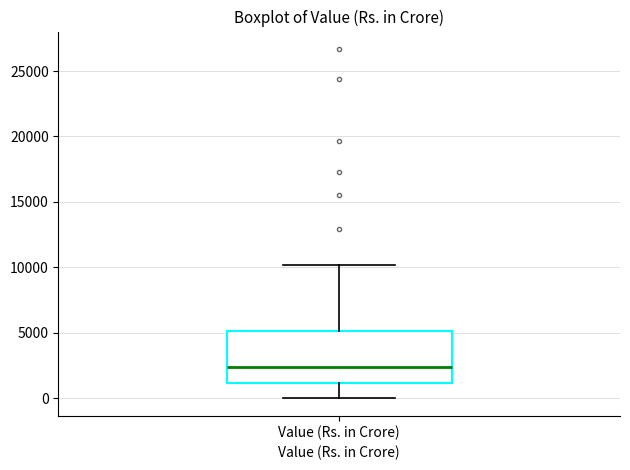

Transcribe this box plot: give where the median line is, the range the box spans, and where the two whiskers end, as read against the y-axis. The values are not printed on the chart, so give them approximately, as read against the axis.

median 2500, box 1000 to 5000, whiskers 0 to 10000